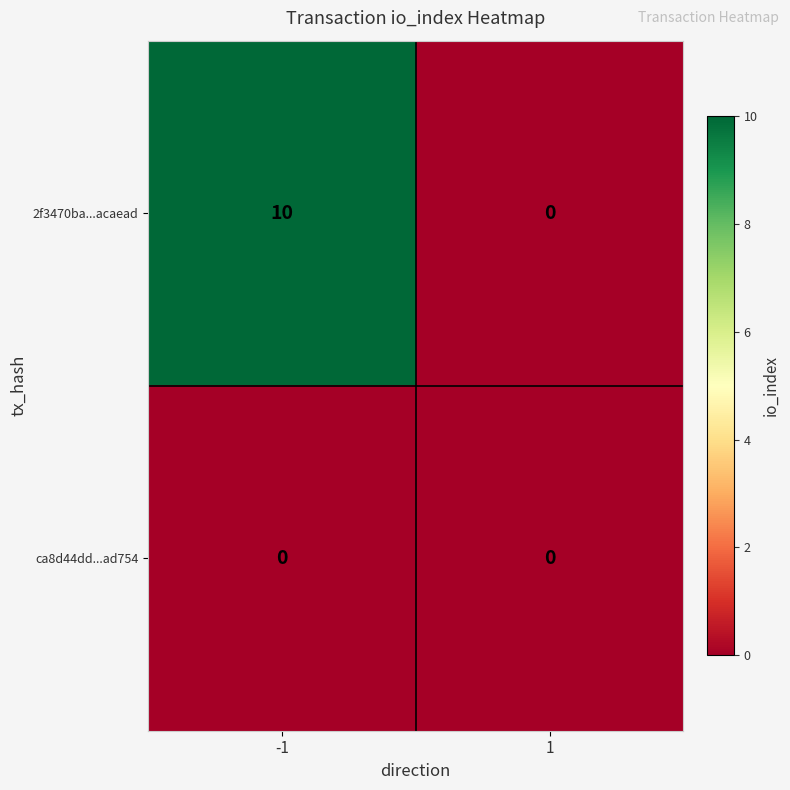

What is the sum of all 2f3470ba...acaead values?

10